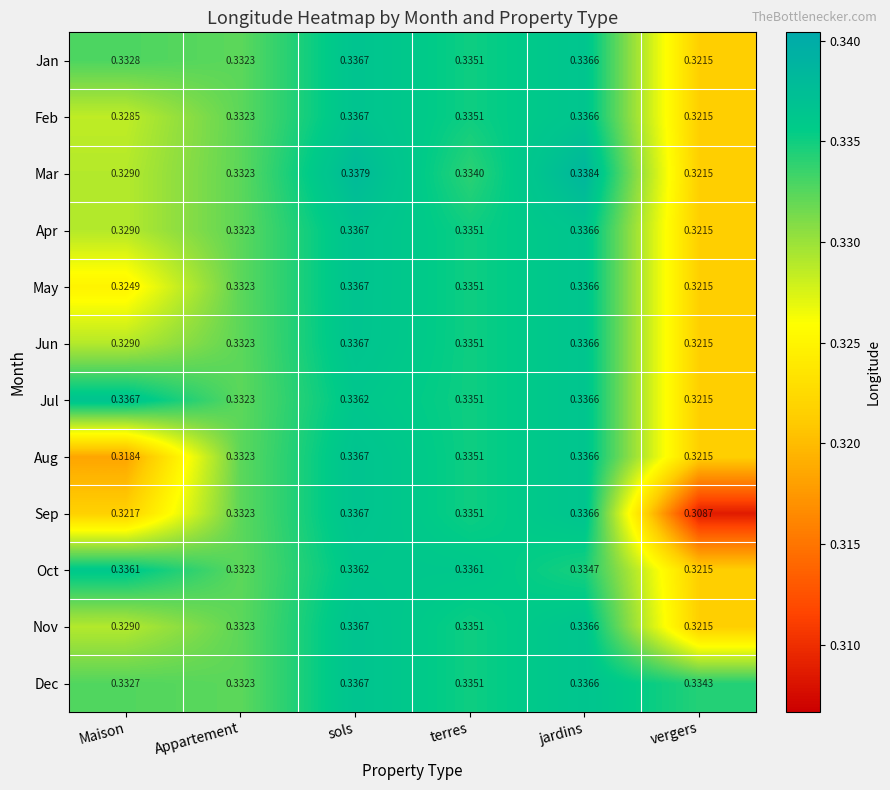

Rank the categories by Dec value from lowest to highest.

Appartement, Maison, vergers, terres, jardins, sols